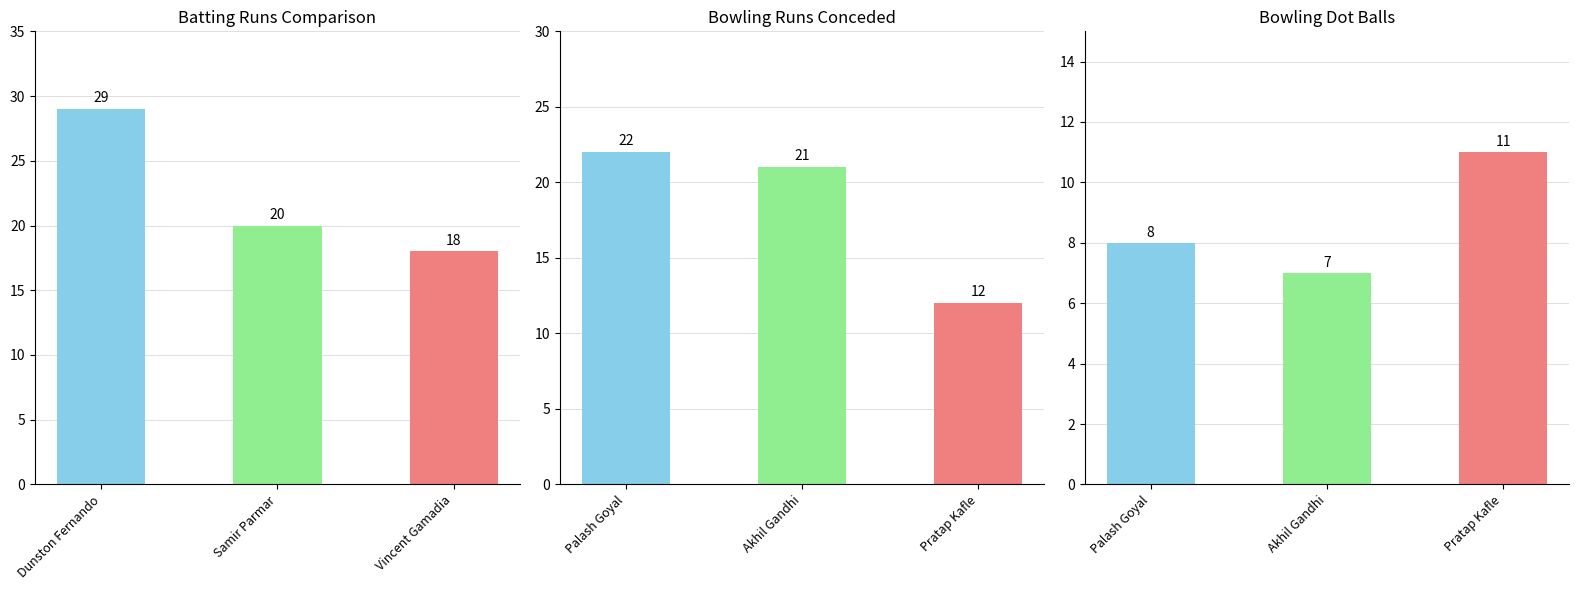

Which series has the widest spread of values?

Runs